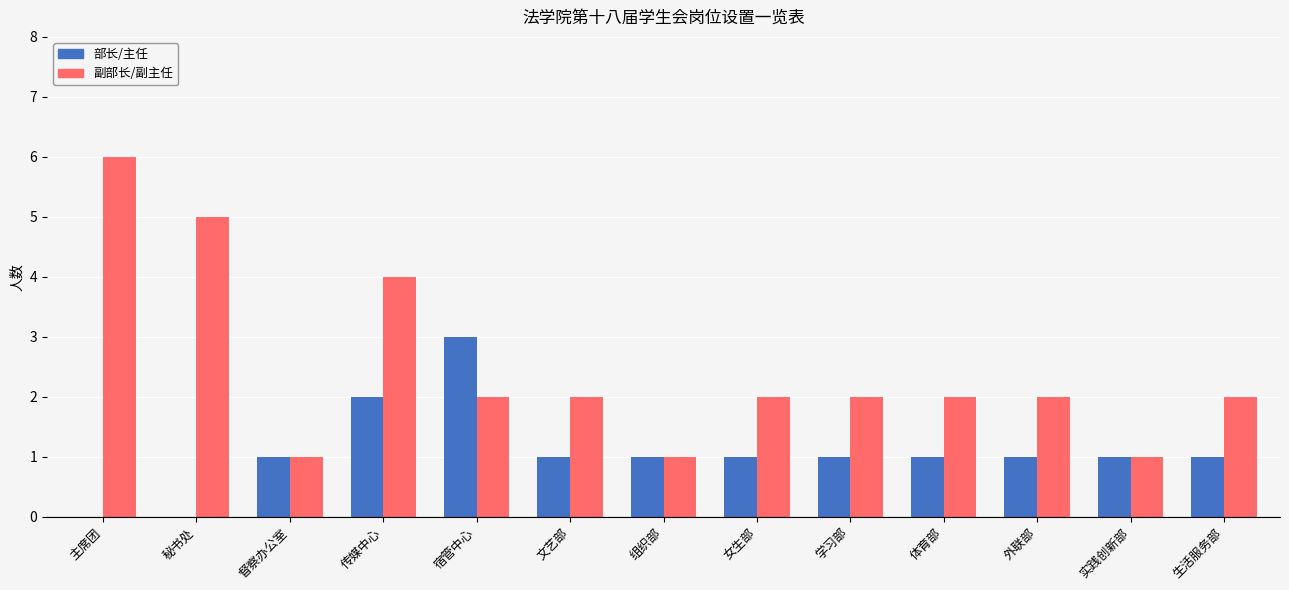

Between 传媒中心 and 外联部, which series saw the biggest shift?

副部长/副主任